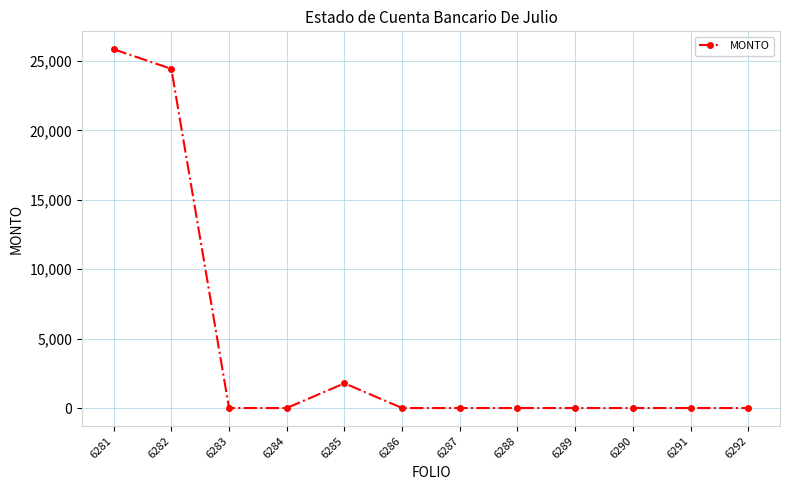

Reading right to left, list all the values displayed in this chart.

0.0	0.0	0.0	0.0	0.0	0.0	0.0	1782.0	0.0	0.0	24427.0	25837.5